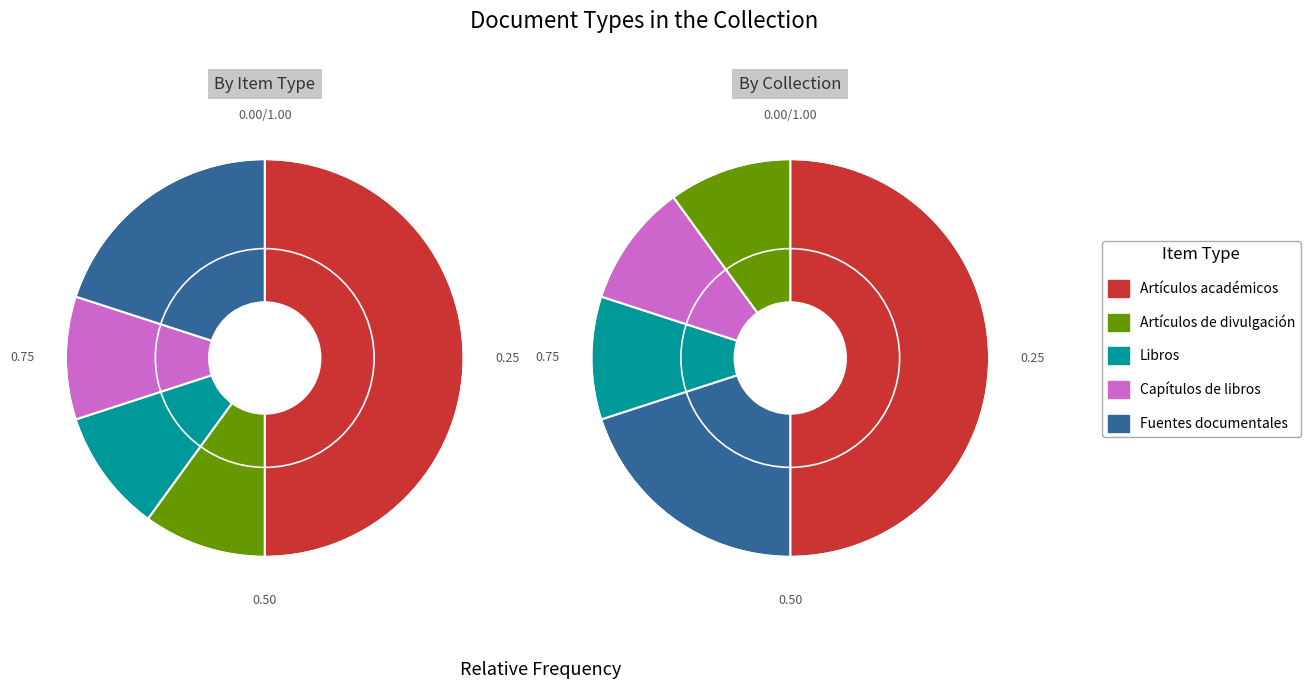

To the nearest percent, what percentage of the pie is Libros?

10%